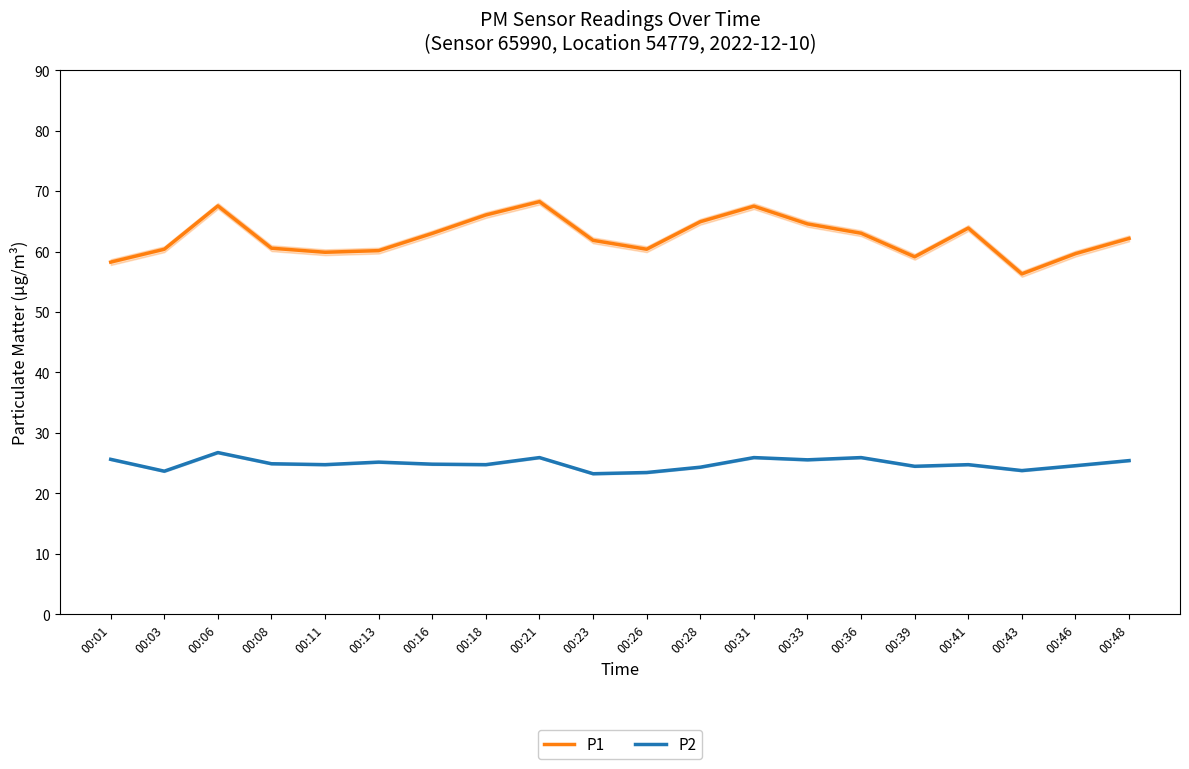

The value of P2 at 00:16 is 24.8. True or false?

True